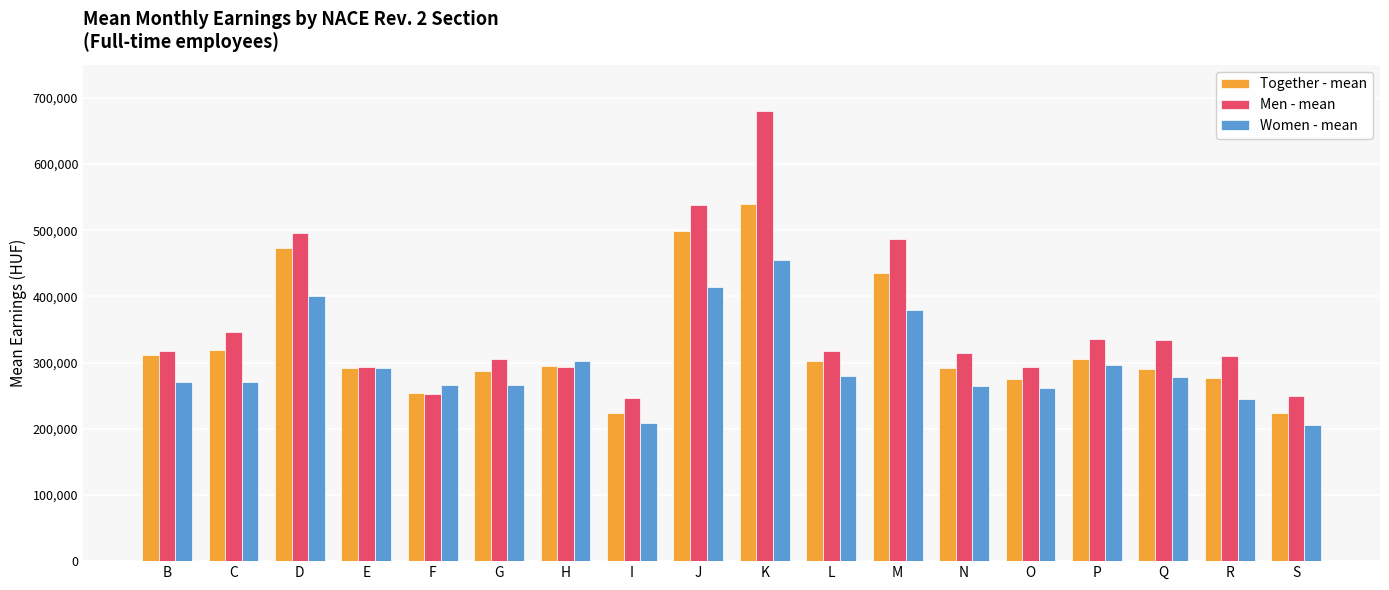

What is the difference between the highest and lowest values at K?

225613.2